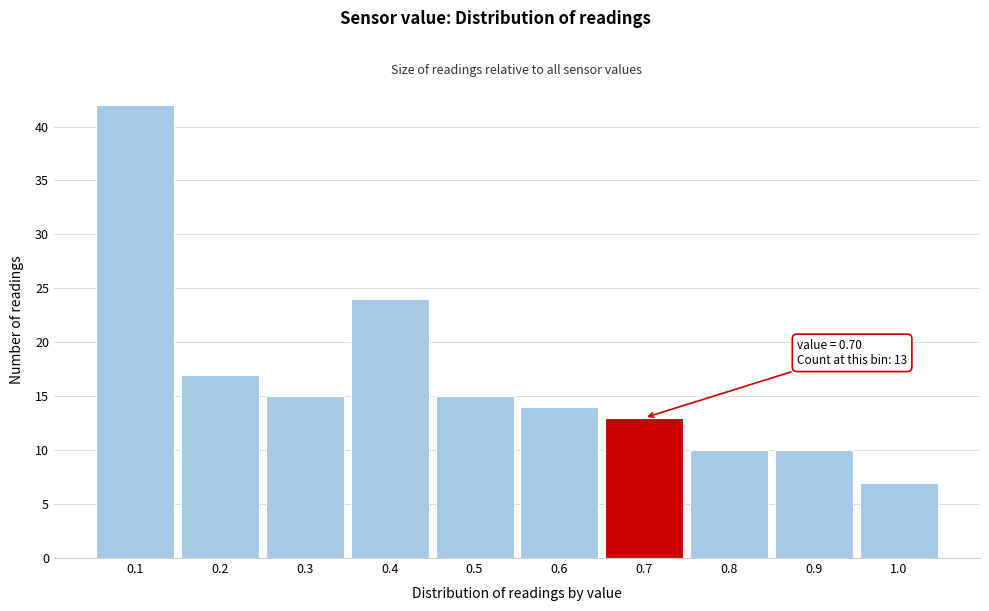

Which range on the x-axis has the tallest bar?

0.05 to 0.15